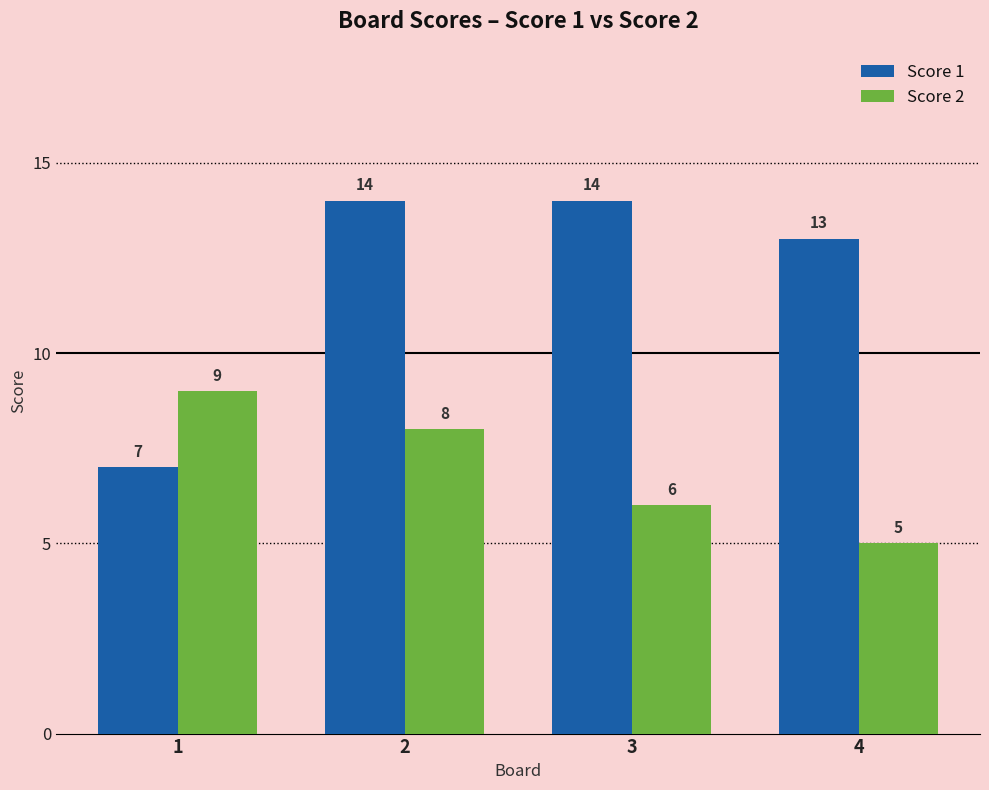

Read the Score 2 value at 2.

8